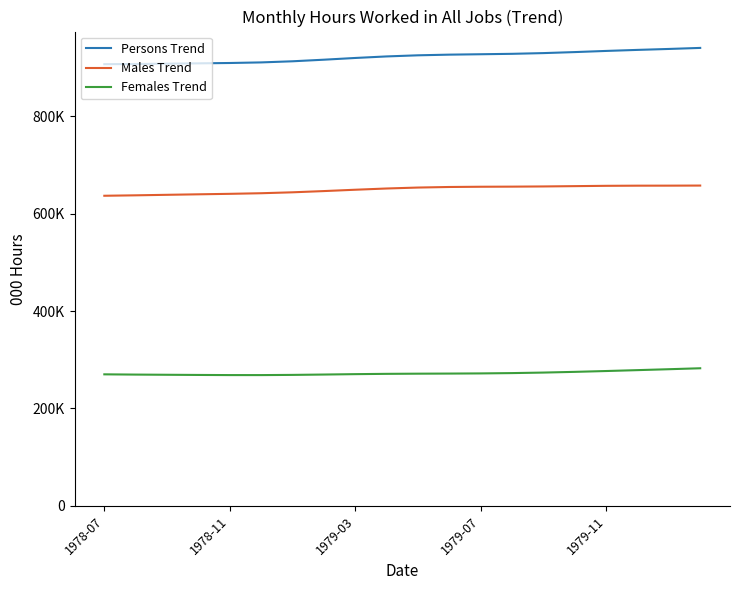

Does the chart display data point markers on the line(s)?

No